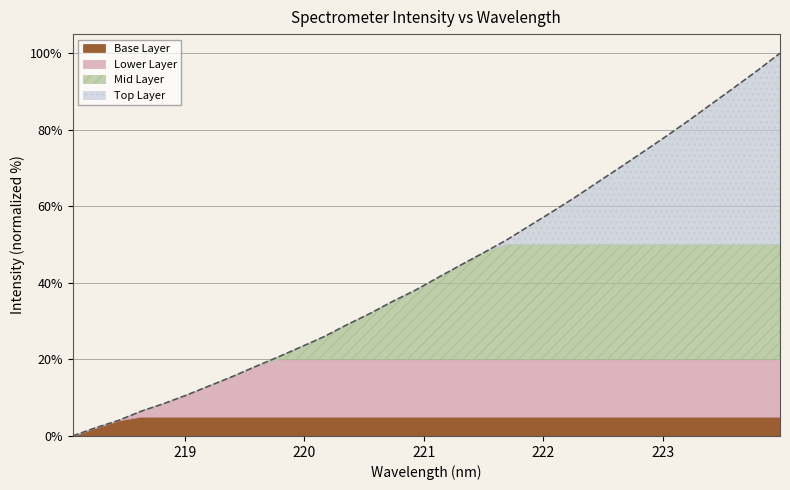

Reading left to right, transcribe all the data shown in this chart.

218.0596=0.0	218.2508=2.1	218.442=4.0	218.6332=6.5	218.8244=8.5	219.0156=10.7	219.2067=13.1	219.3979=15.5	219.589=18.1	219.7801=20.6	219.9712=23.2	220.1623=25.9	220.3533=29.0	220.5444=31.9	220.7354=35.1	220.9264=38.0	221.1174=41.4	221.3083=44.7	221.4993=47.9	221.6902=51.2	221.8812=54.9	222.0721=58.5	222.263=62.3	222.4538=66.3	222.6447=70.2	222.8355=74.2	223.0264=78.3	223.2172=82.4	223.408=86.8	223.5987=91.1	223.7895=95.4	223.9802=100.0